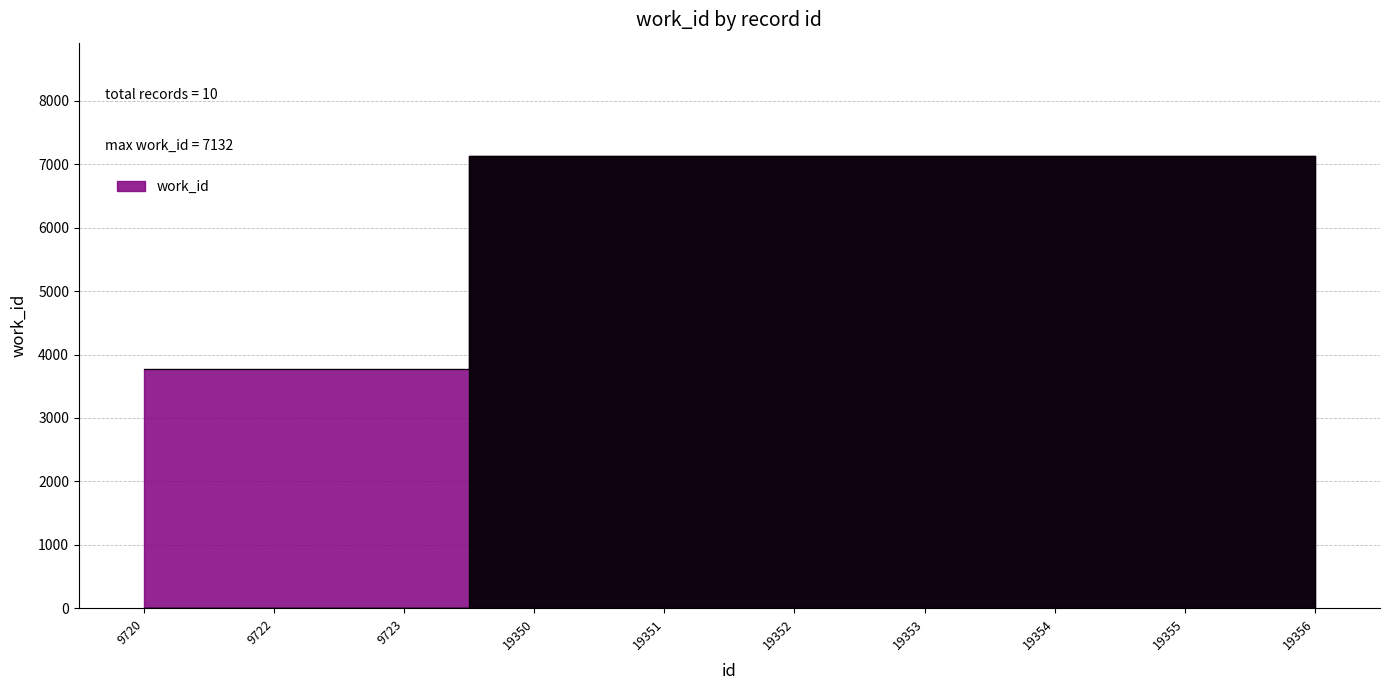

What is the sum of the values at 9723 and 19353?

10904